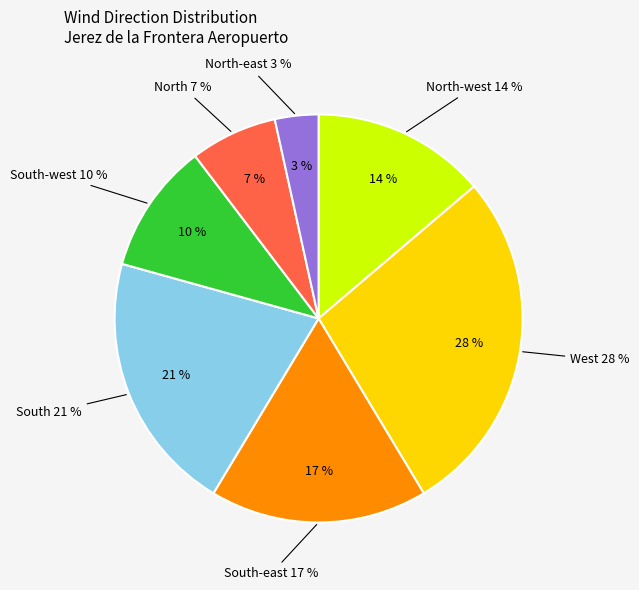

What is the smallest slice in the pie chart?

North-east